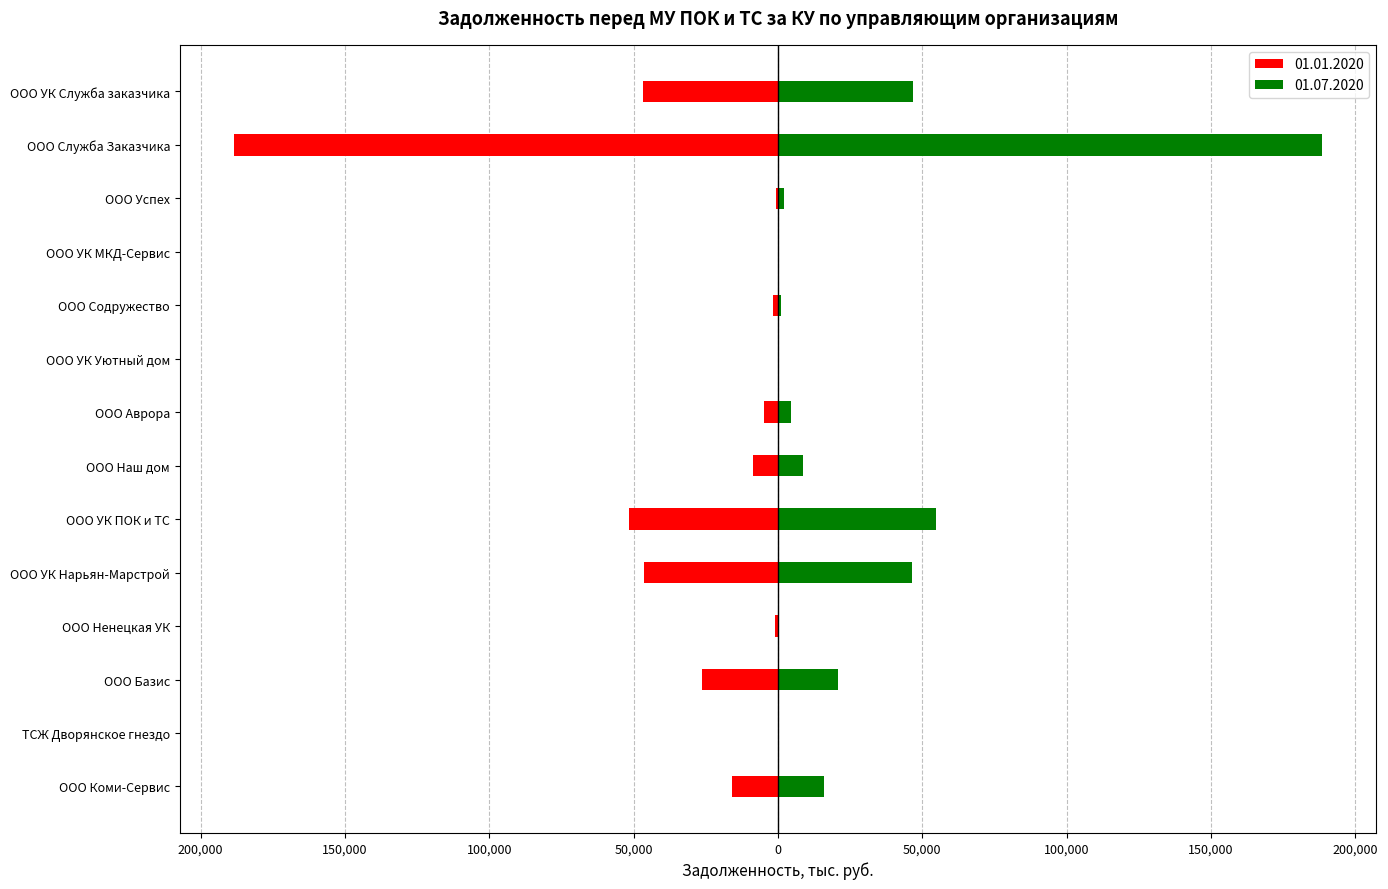

How many data points in 01.07.2020 are less than 8559?

7